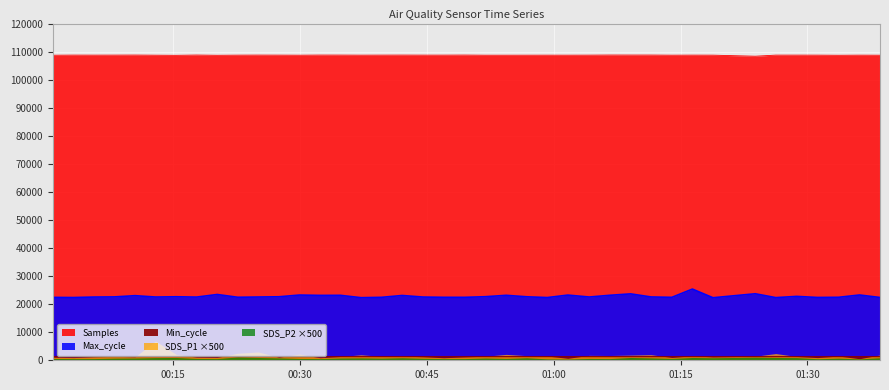

How many interior local valleys does the Samples series have?

11